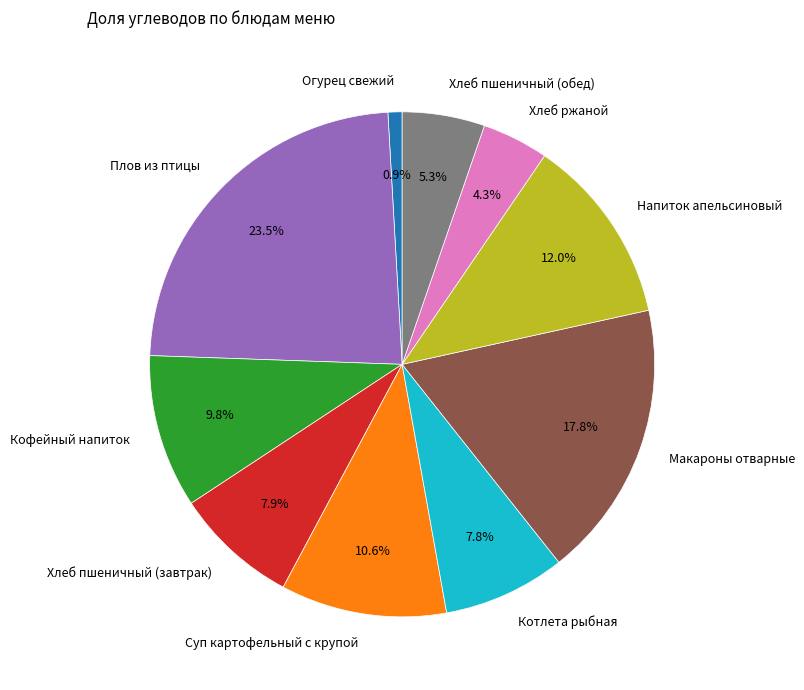

What percentage is NOT represented by Хлеб пшеничный (обед)?

94.7%